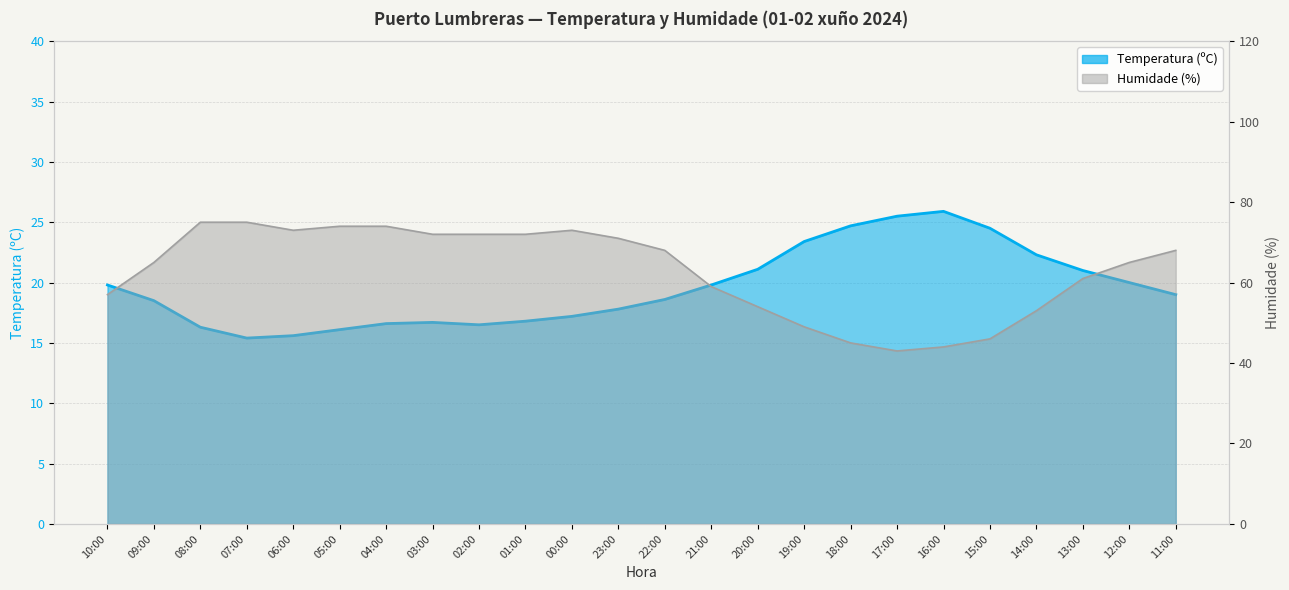

How many lines are shown in the chart?

2